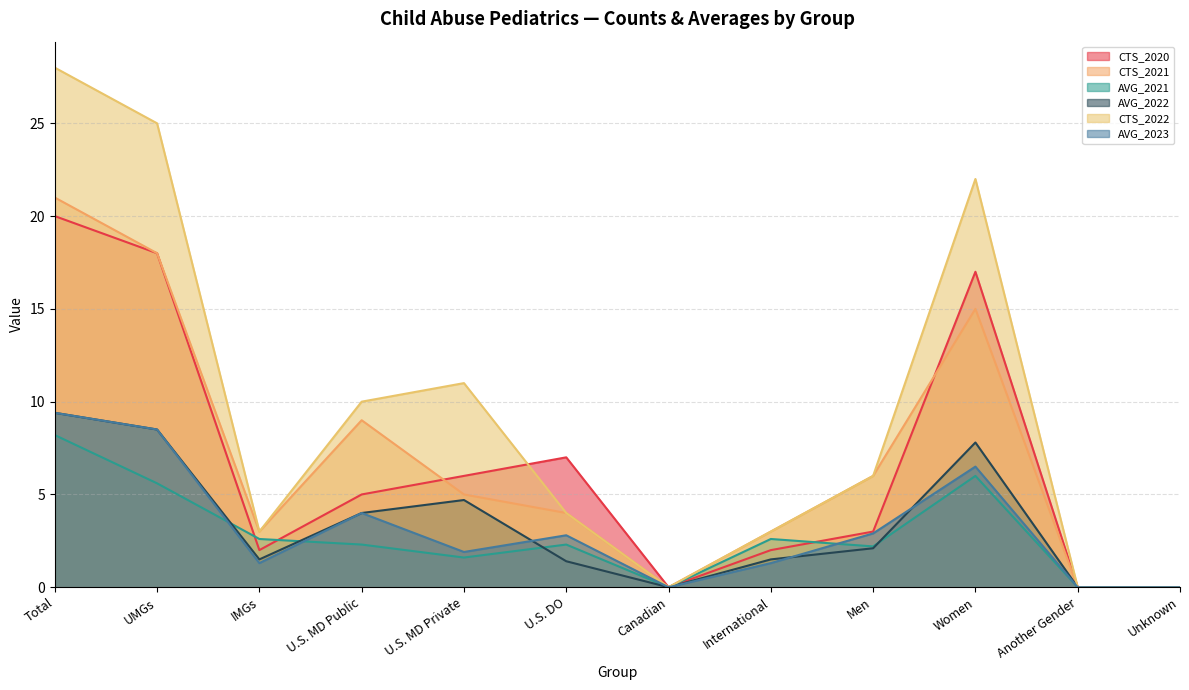

Reading left to right, what are all the values shown in this chart?

CTS_2020: Total=20.0	UMGs=18.0	IMGs=2.0	U.S. MD Public=5.0	U.S. MD Private=6.0	U.S. DO=7.0	Canadian=0.0	International=2.0	Men=3.0	Women=17.0	Another Gender=0.0	Unknown=0.0
CTS_2021: Total=21.0	UMGs=18.0	IMGs=3.0	U.S. MD Public=9.0	U.S. MD Private=5.0	U.S. DO=4.0	Canadian=0.0	International=3.0	Men=6.0	Women=15.0	Another Gender=0.0	Unknown=0.0
AVG_2021: Total=8.2	UMGs=5.6	IMGs=2.6	U.S. MD Public=2.3	U.S. MD Private=1.6	U.S. DO=2.3	Canadian=0.0	International=2.6	Men=2.2	Women=6.0	Another Gender=0.0	Unknown=0.0
AVG_2022: Total=9.4	UMGs=8.5	IMGs=1.5	U.S. MD Public=4.0	U.S. MD Private=4.7	U.S. DO=1.4	Canadian=0.0	International=1.5	Men=2.1	Women=7.8	Another Gender=0.0	Unknown=0.0
CTS_2022: Total=28.0	UMGs=25.0	IMGs=3.0	U.S. MD Public=10.0	U.S. MD Private=11.0	U.S. DO=4.0	Canadian=0.0	International=3.0	Men=6.0	Women=22.0	Another Gender=0.0	Unknown=0.0
AVG_2023: Total=9.4	UMGs=8.5	IMGs=1.3	U.S. MD Public=4.0	U.S. MD Private=1.9	U.S. DO=2.8	Canadian=0.0	International=1.3	Men=2.9	Women=6.5	Another Gender=0.0	Unknown=0.0